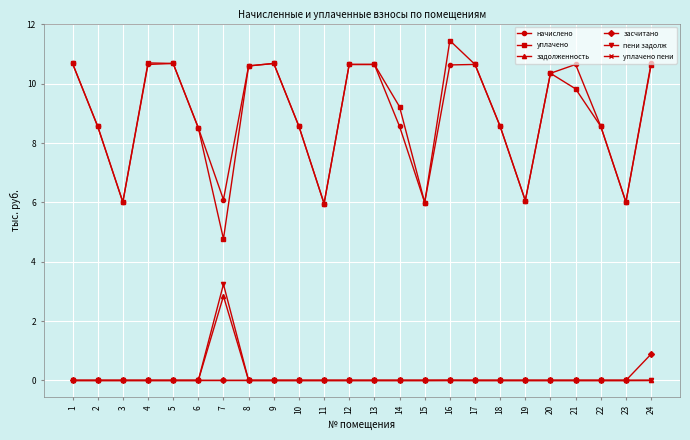

What is the value of the уплачено point at the 11th from the left?

6.0